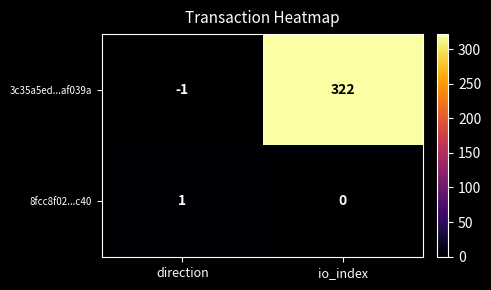

How many distinct data groups are displayed?

2